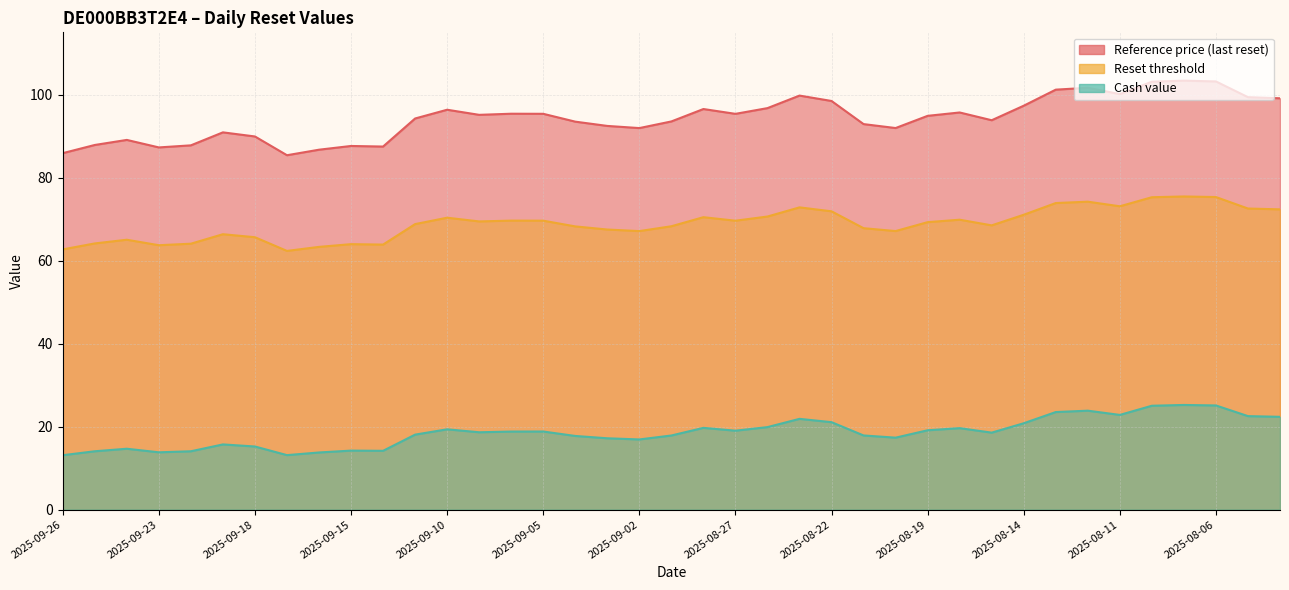

Is the value of Cash value at 2025-08-21 greater than the value of Reference price at 2025-09-17?

No